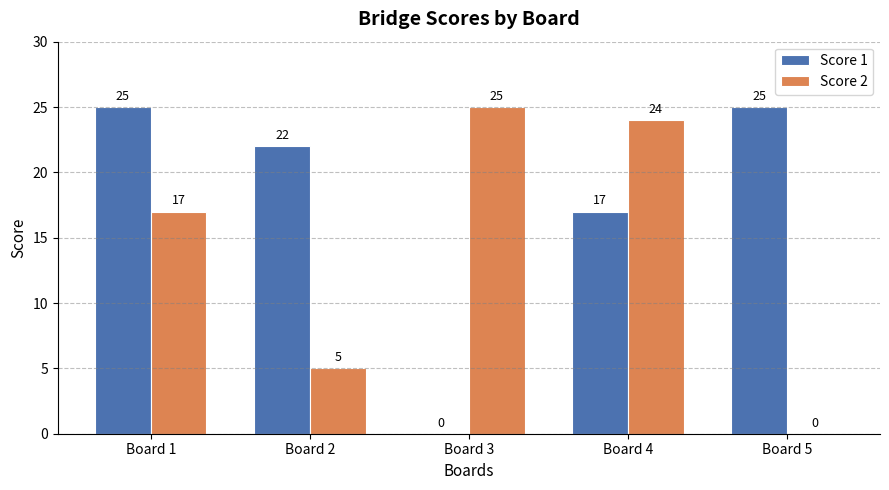

What is the highest value of the Score 2 series?

25